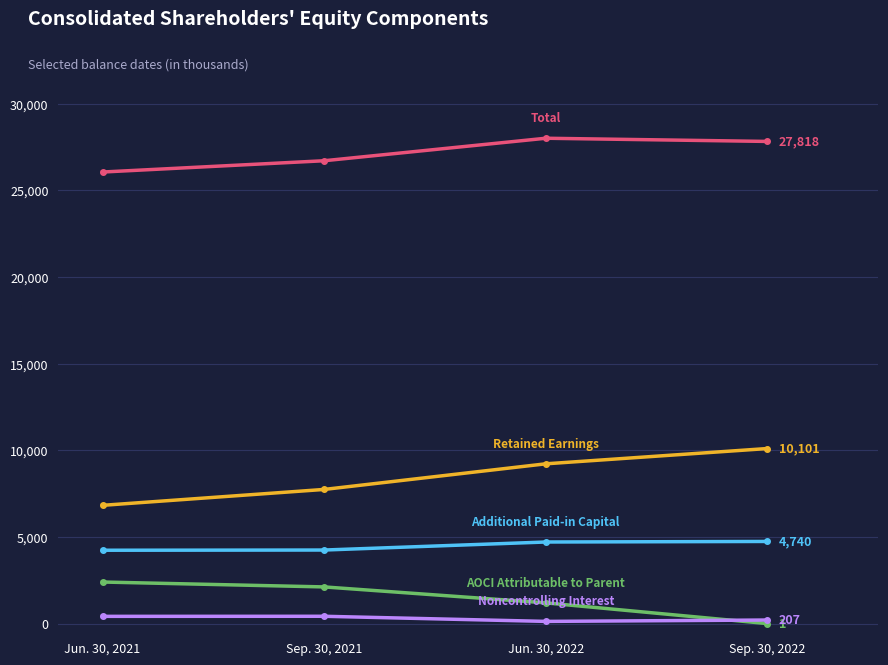

How many series are shown in this chart?

5